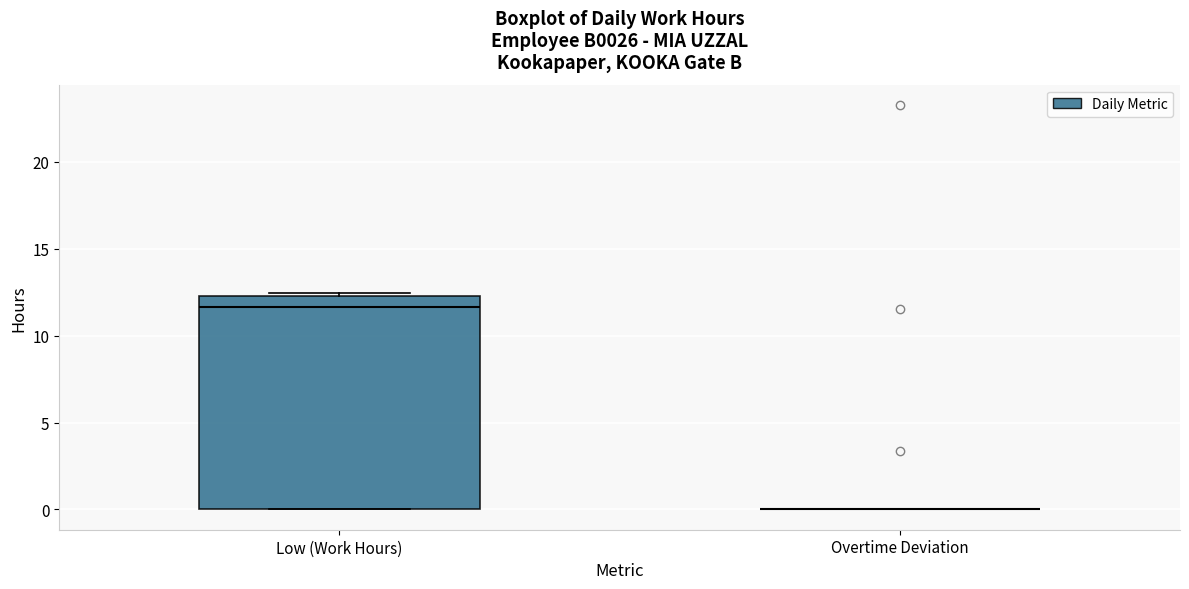

Which box is the tallest, from its lower edge to its upper edge?

Low (Work Hours)